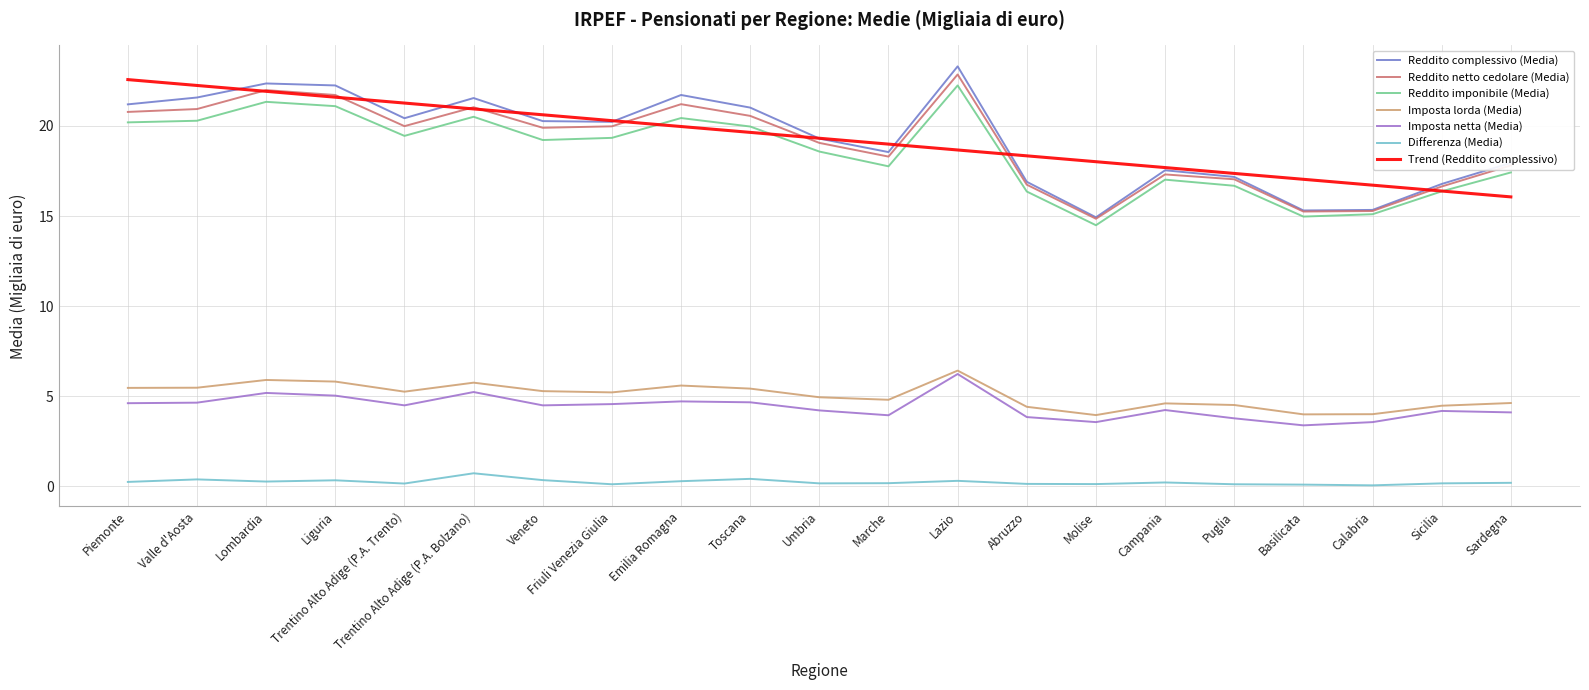

What is the minimum value for Imposta netta (Media)?

3.4